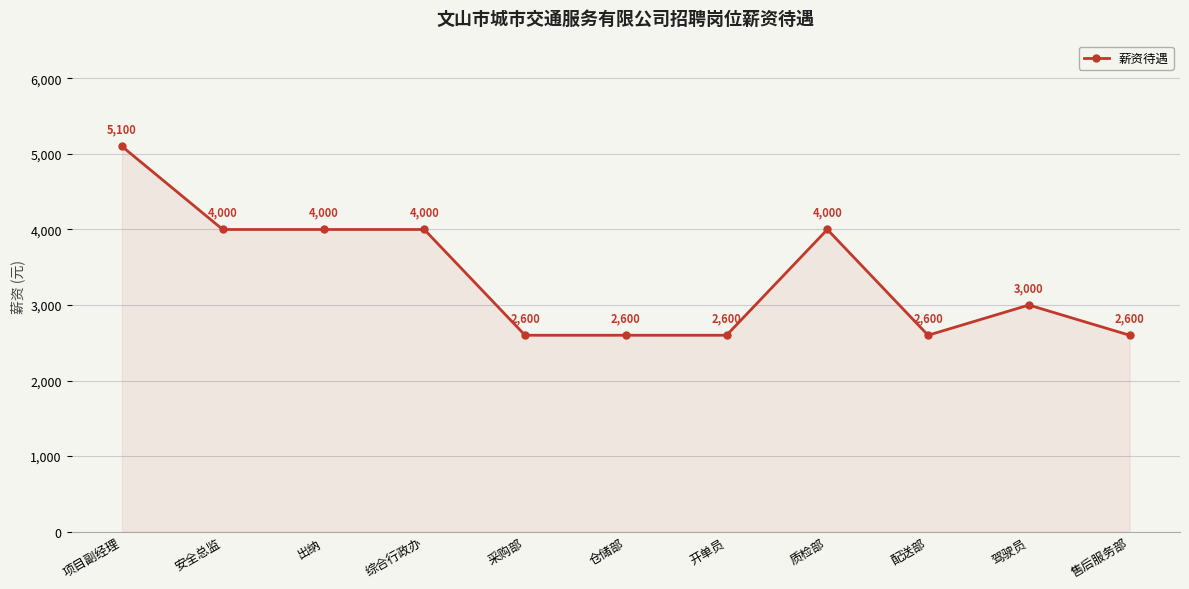

What position from the left is 出纳?

3